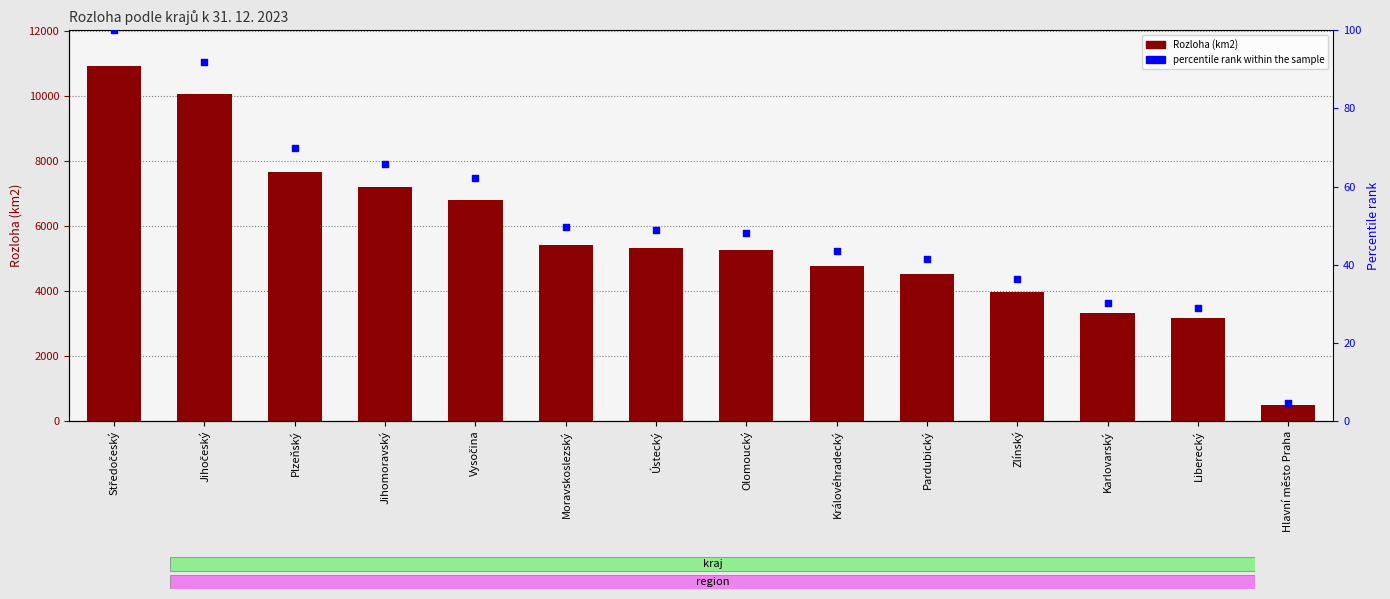

Which series contains the highest Y value?

Rozloha (km2)